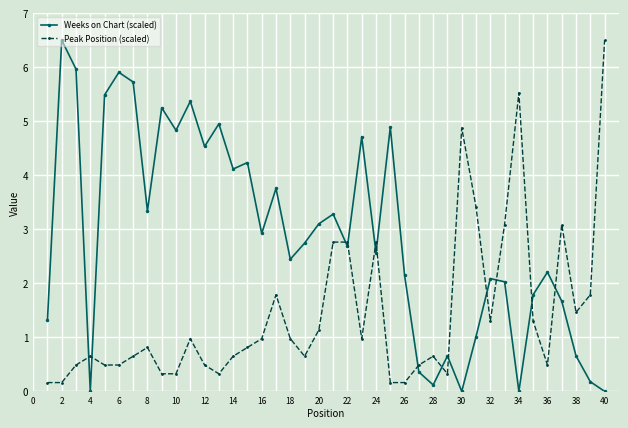

What is the average value of the Peak Position (scaled) series?

1.4